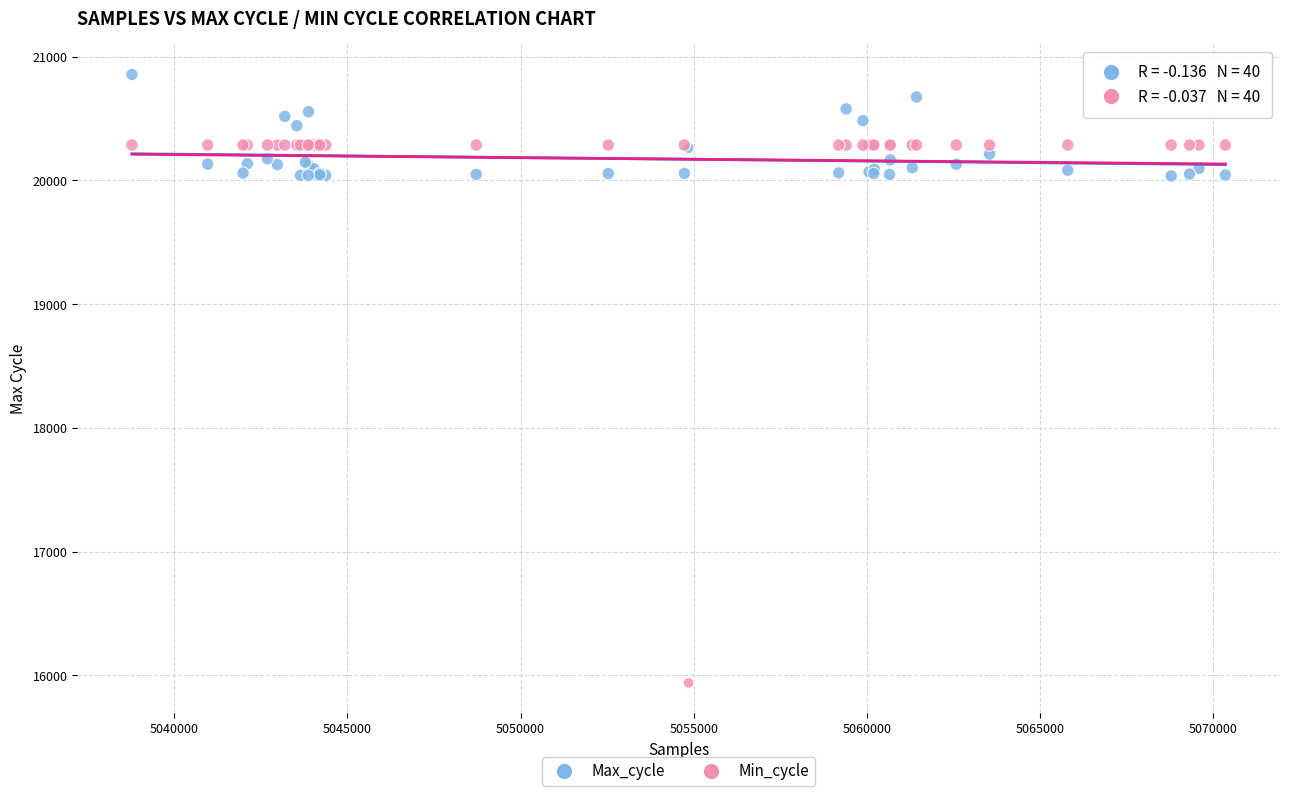

What are all the series names shown in the legend?

Max_cycle, Min_cycle